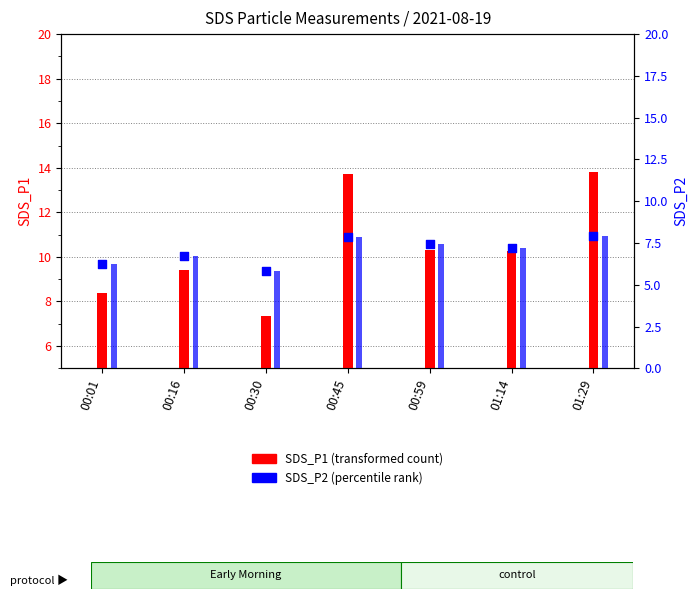

Which has a higher value, 00:30 or 01:29?

01:29